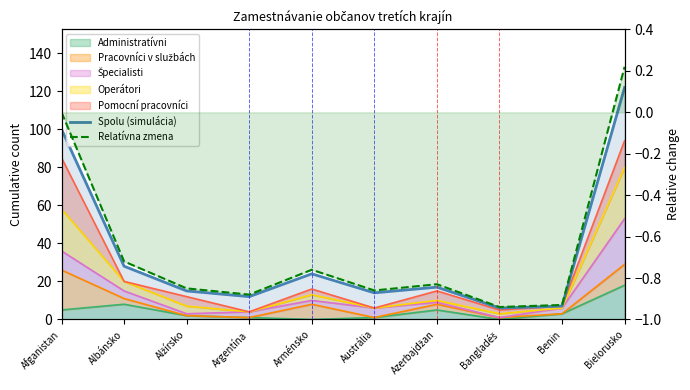

What is the label of the 9th point from the left?

Benin